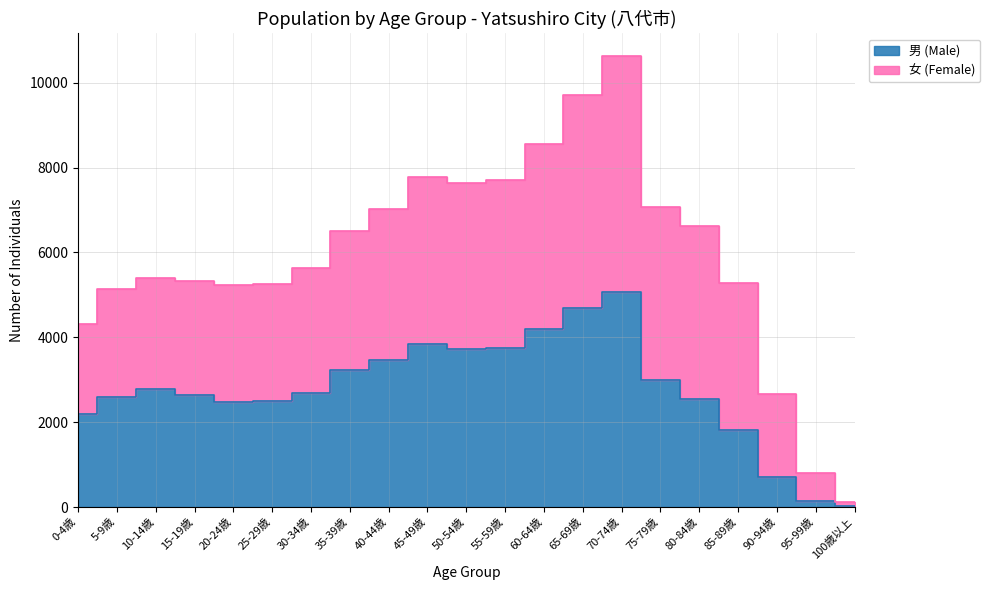

What is the difference between the second highest and second lowest values?

4549